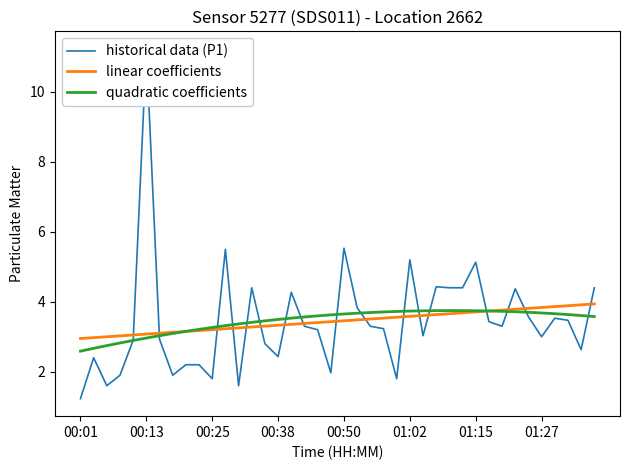

True or false: quadratic coefficients and linear coefficients cross at least once.

True